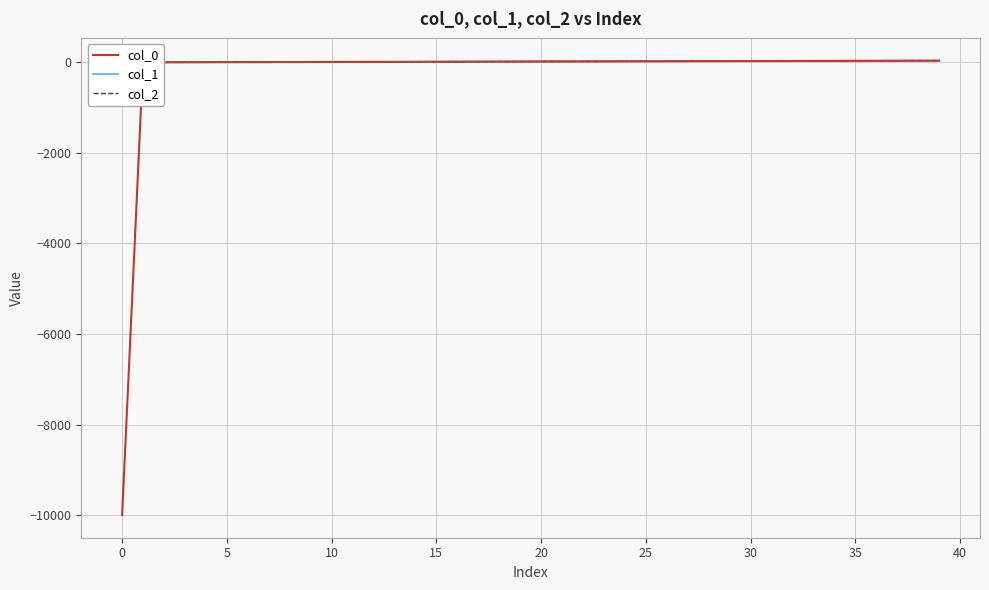

Reading right to left, transcribe all the data shown in this chart.

col_0: 38.0	37.0	36.0	35.0	34.0	33.0	32.0	31.0	30.0	29.0	28.0	27.0	26.0	25.0	24.0	23.0	22.0	21.0	20.0	19.0	18.0	17.0	16.0	15.0	14.0	13.0	12.0	11.0	10.0	9.0	8.0	7.0	6.0	5.0	4.0	3.0	2.0	1.0	0.0	-9999.0
col_1: 38.5	37.5	36.5	35.5	34.5	33.5	32.5	31.5	30.5	29.5	28.5	27.5	26.5	25.5	24.5	23.5	22.5	21.5	20.5	19.5	18.5	17.5	16.5	15.5	14.5	13.5	12.5	11.5	10.5	9.5	8.5	7.5	6.5	5.5	4.5	3.5	2.5	1.5	0.5	-0.5
col_2: 39.0	38.0	37.0	36.0	35.0	34.0	33.0	32.0	31.0	30.0	29.0	28.0	27.0	26.0	25.0	24.0	23.0	22.0	21.0	20.0	19.0	18.0	17.0	16.0	15.0	14.0	13.0	12.0	11.0	10.0	9.0	8.0	7.0	6.0	5.0	4.0	3.0	2.0	1.0	0.0